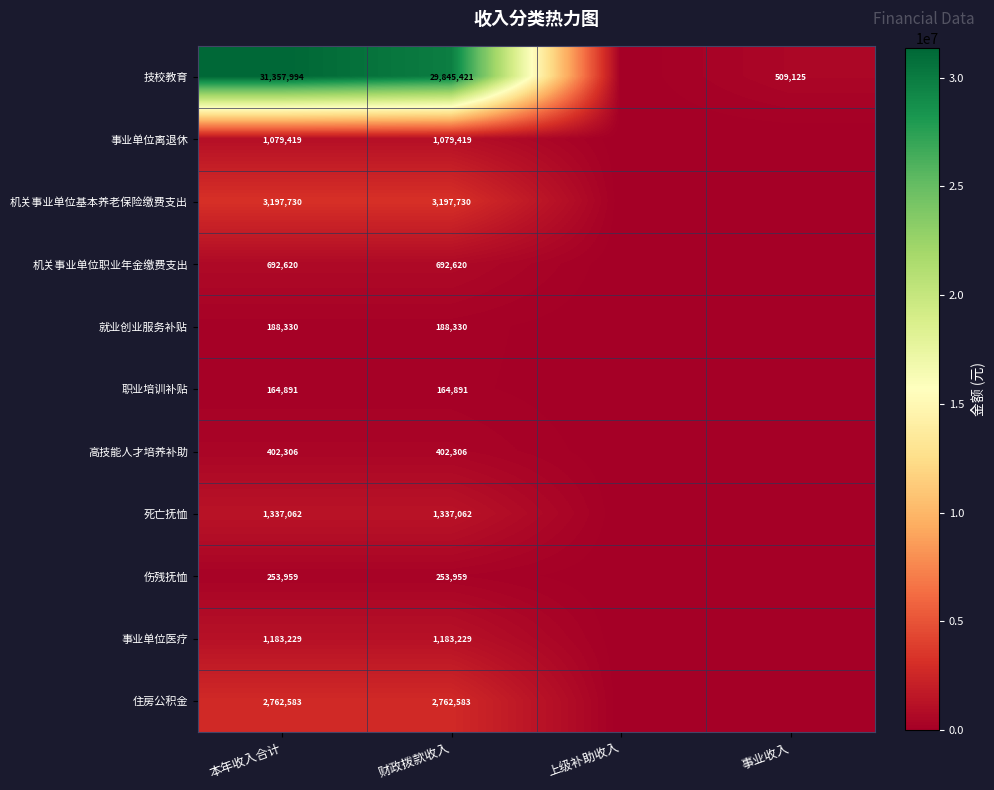

What is the total value across all series at 本年收入合计?

42620123